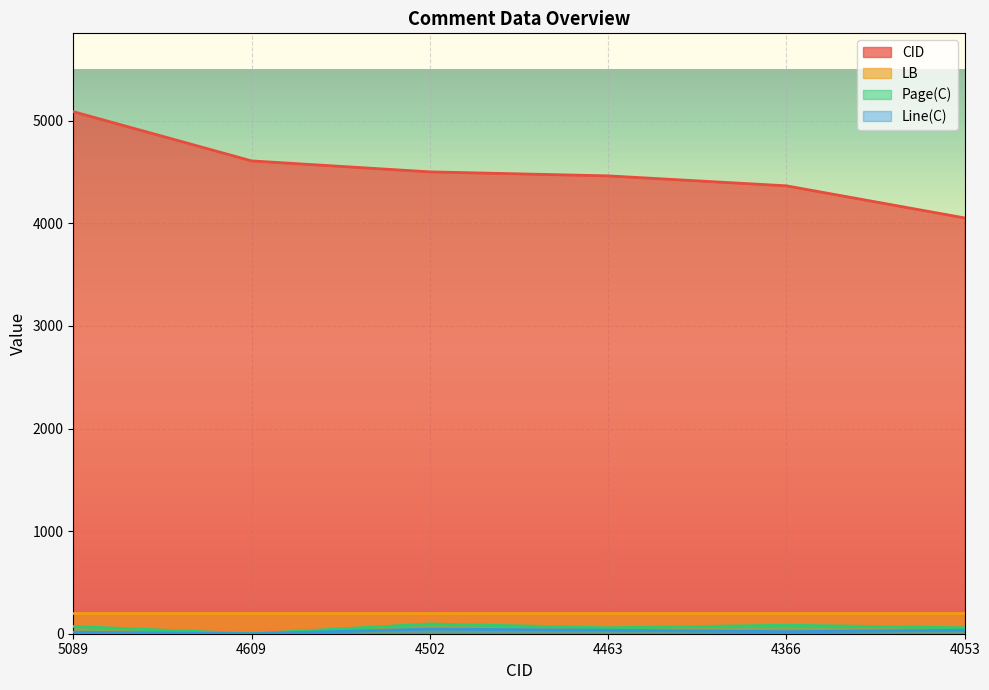

At which label does Line(C) reach its minimum?

4609